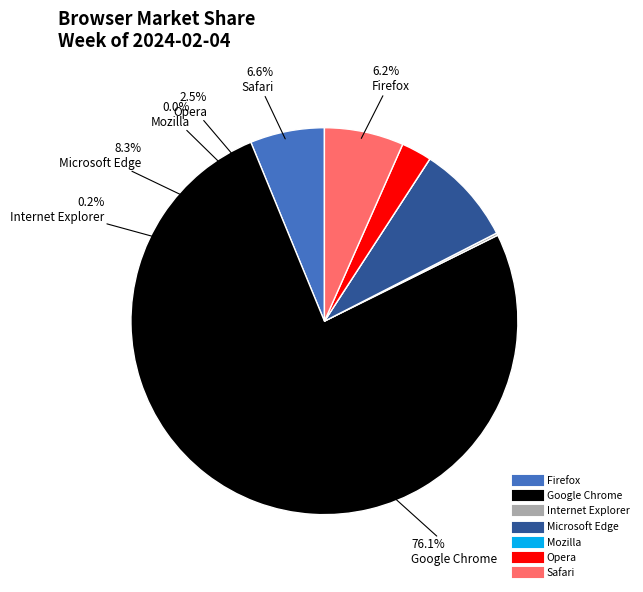

Which category has the biggest portion of the pie?

Google Chrome